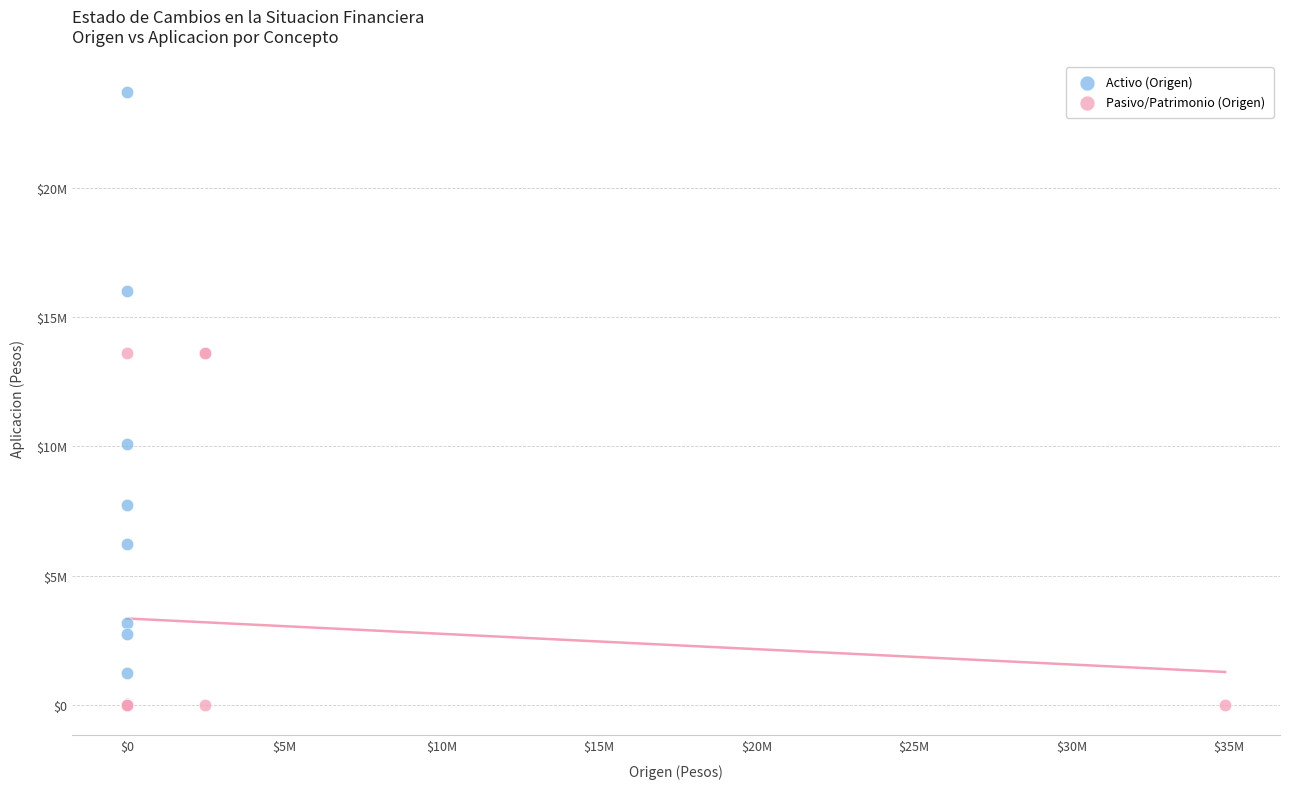

What are all the series names shown in the legend?

Activo (Origen), Pasivo/Patrimonio (Origen)